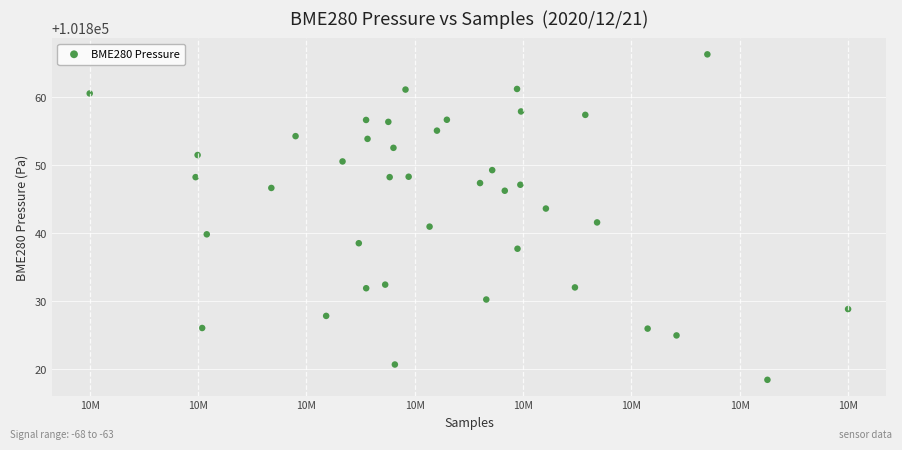

What is the range of Y values (max minus min)?

47.9